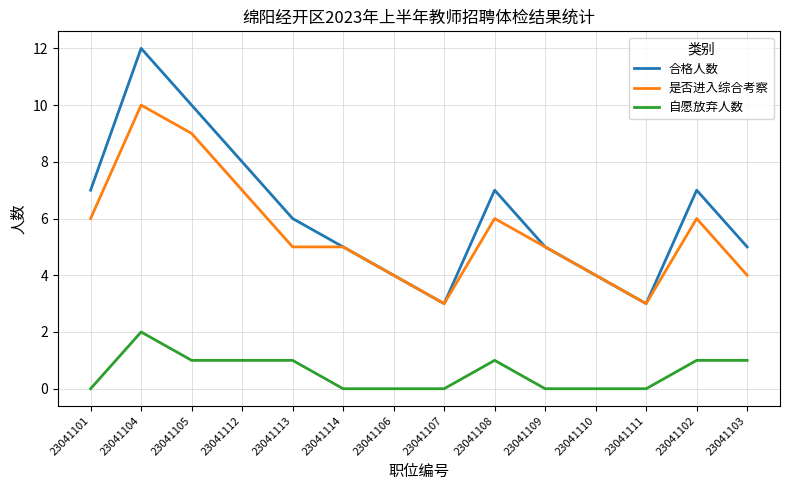

What is the maximum value for 是否进入综合考察?

10